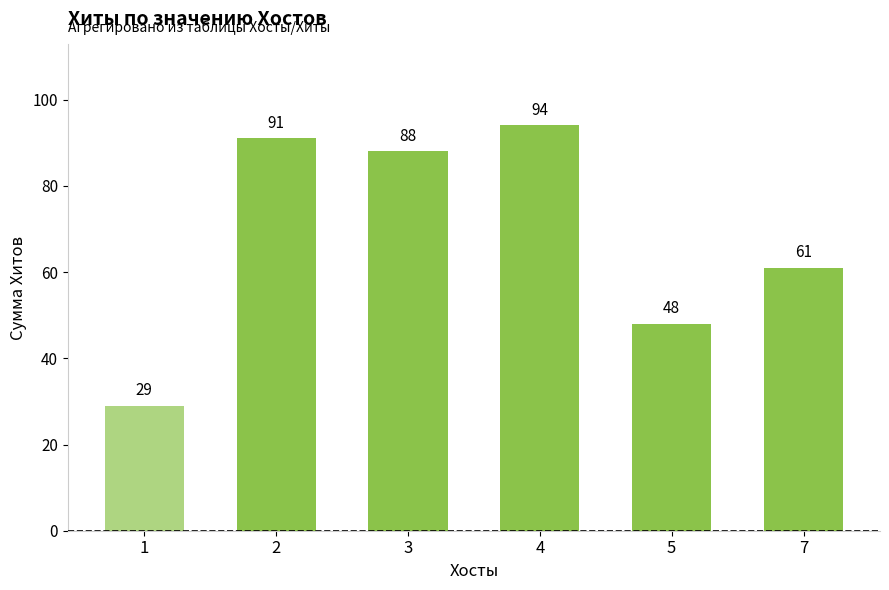

Reading left to right, what are all the values shown in this chart?

29	91	88	94	48	61